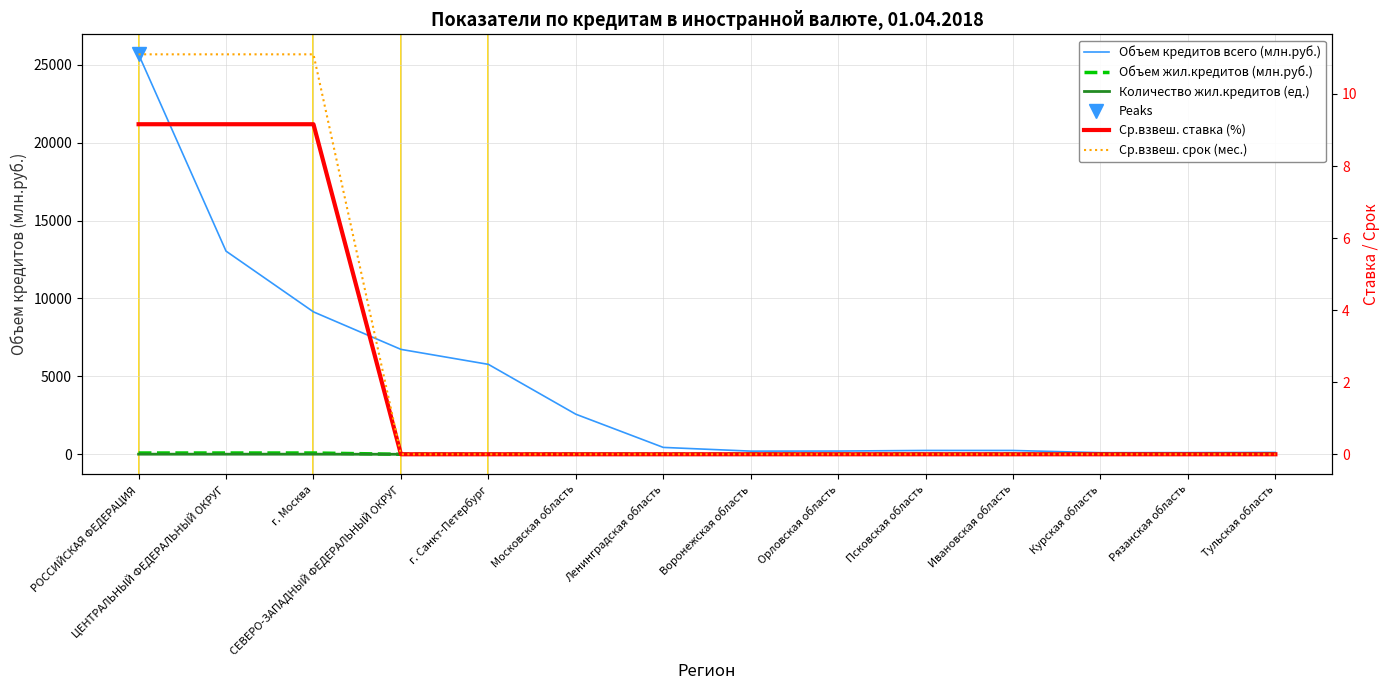

At г. Санкт-Петербург, list the series in order from smallest to largest.

Объем жил.кредитов (млн.руб.), Количество жил.кредитов (ед.), Ср.взвеш. ставка (%), Ср.взвеш. срок (мес.), Объем кредитов всего (млн.руб.)